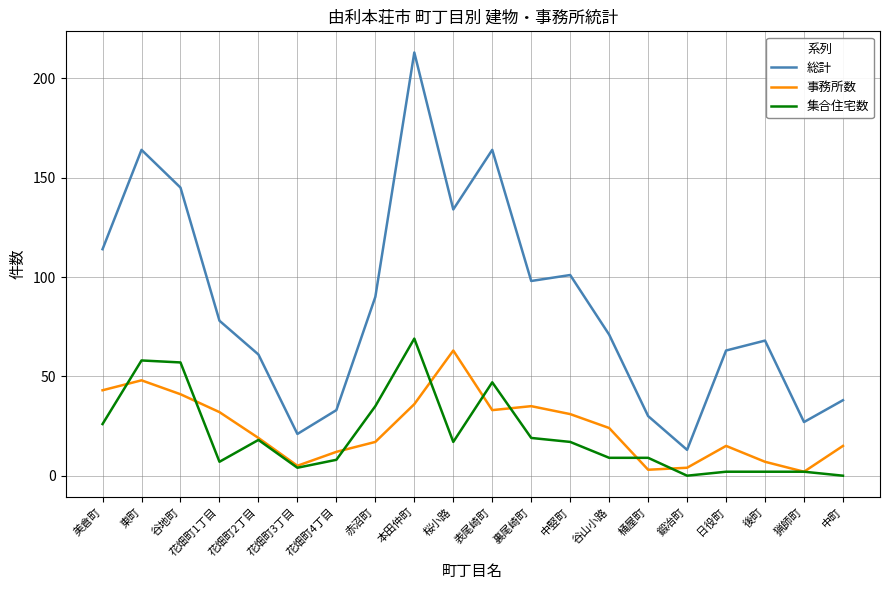

Where do 事務所数 and 集合住宅数 first cross each other?

美倉町 and 東町